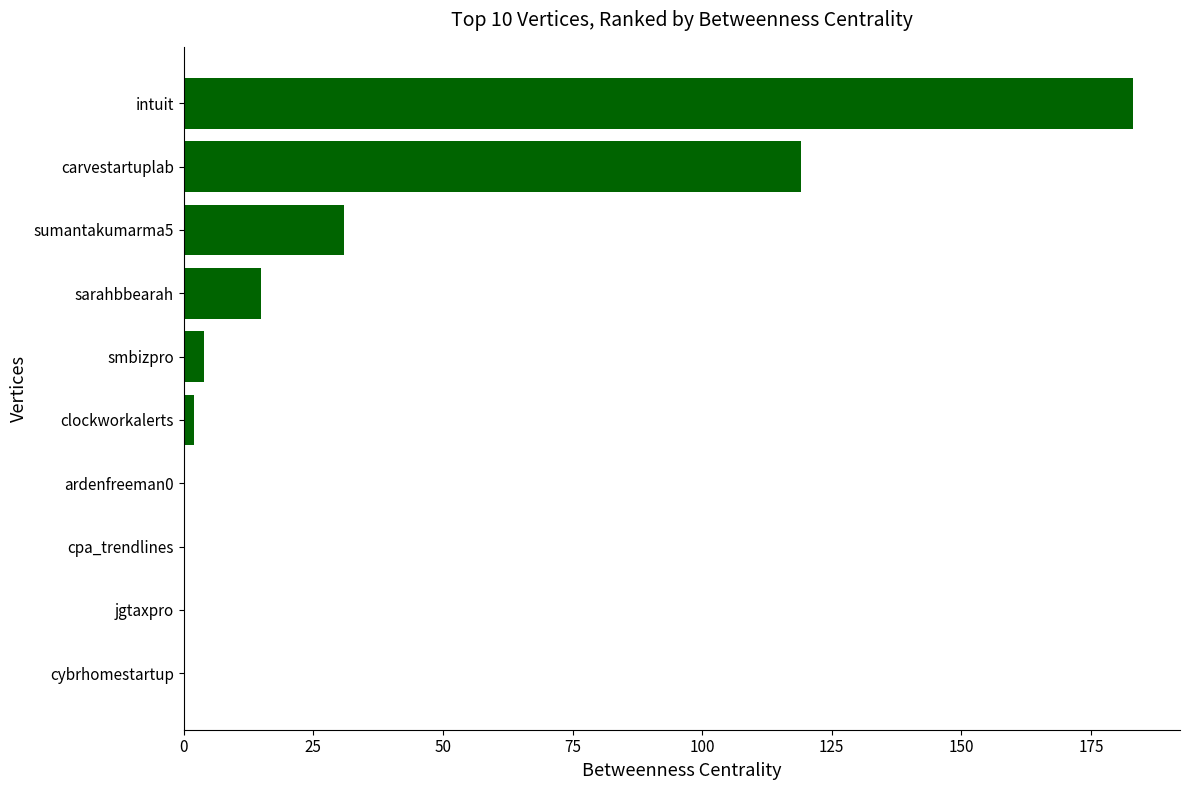

Approximately how many times larger is the value at sarahbbearah compared to sumantakumarma5?

0.5